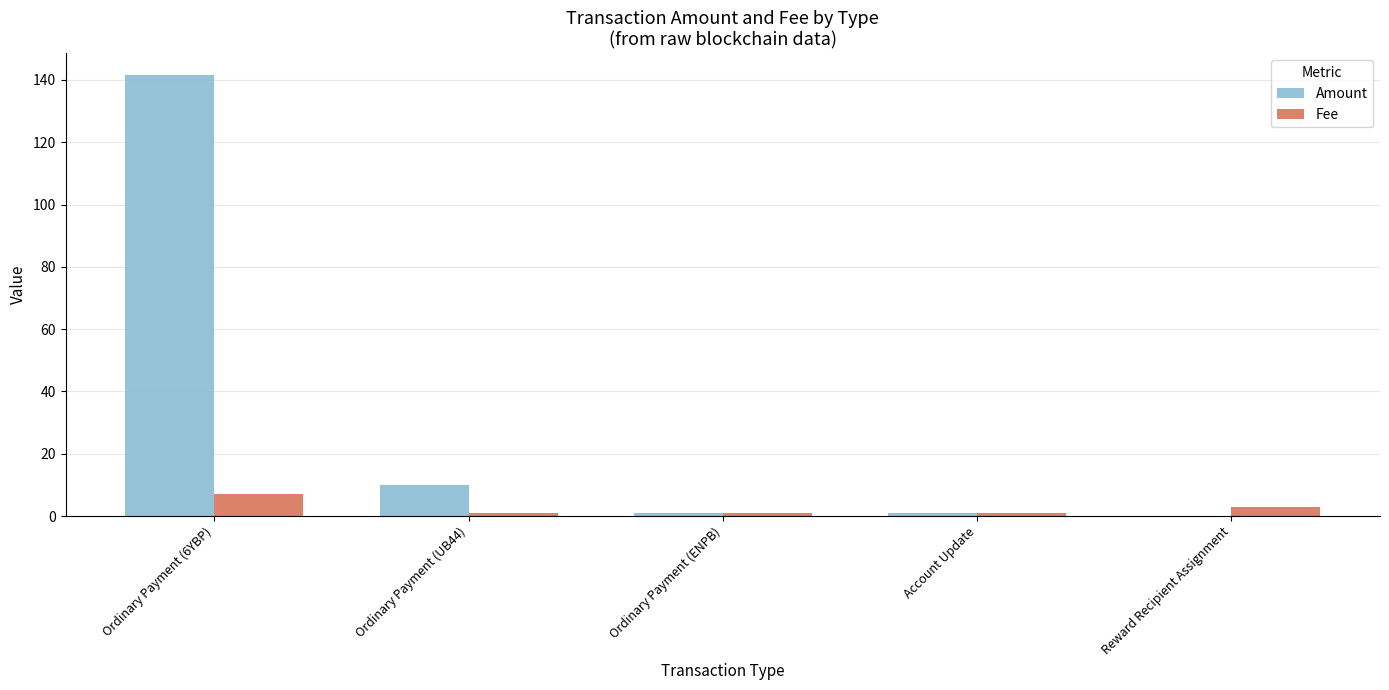

Where is Fee nearest to the value 4?

Reward Recipient Assignment